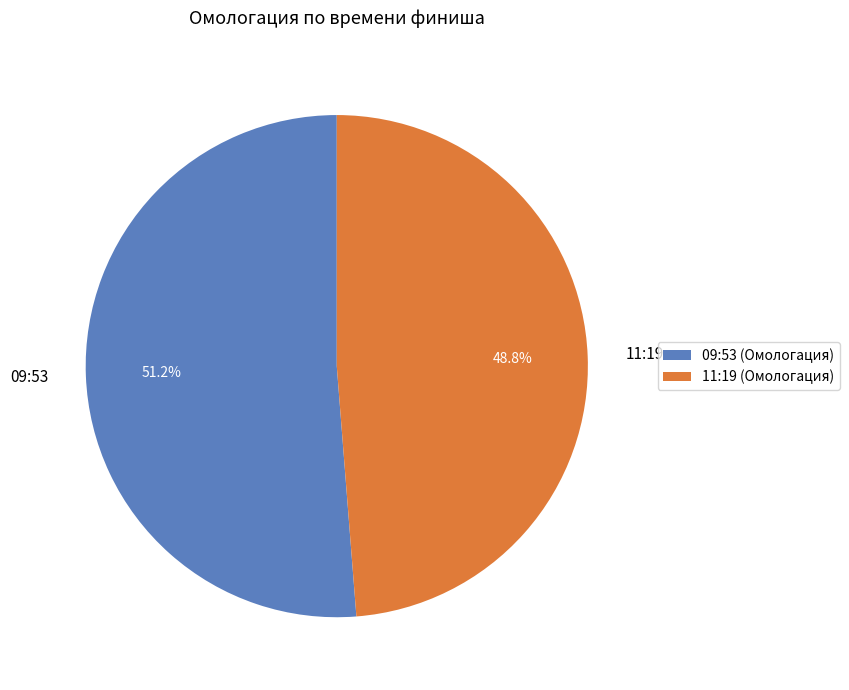

The 11:19 slice represents 49% of the pie. True or false?

True